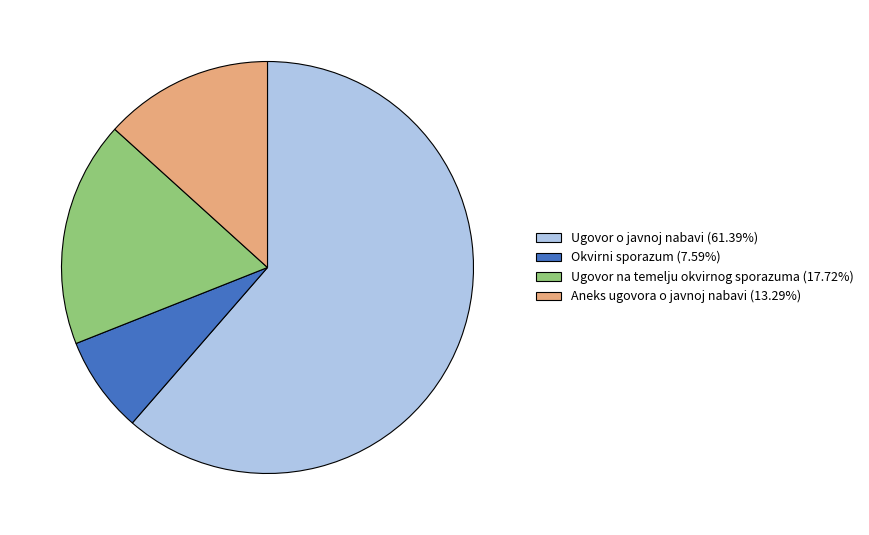

True or false: Ugovor o javnoj nabavi accounts for 72% of the total.

False